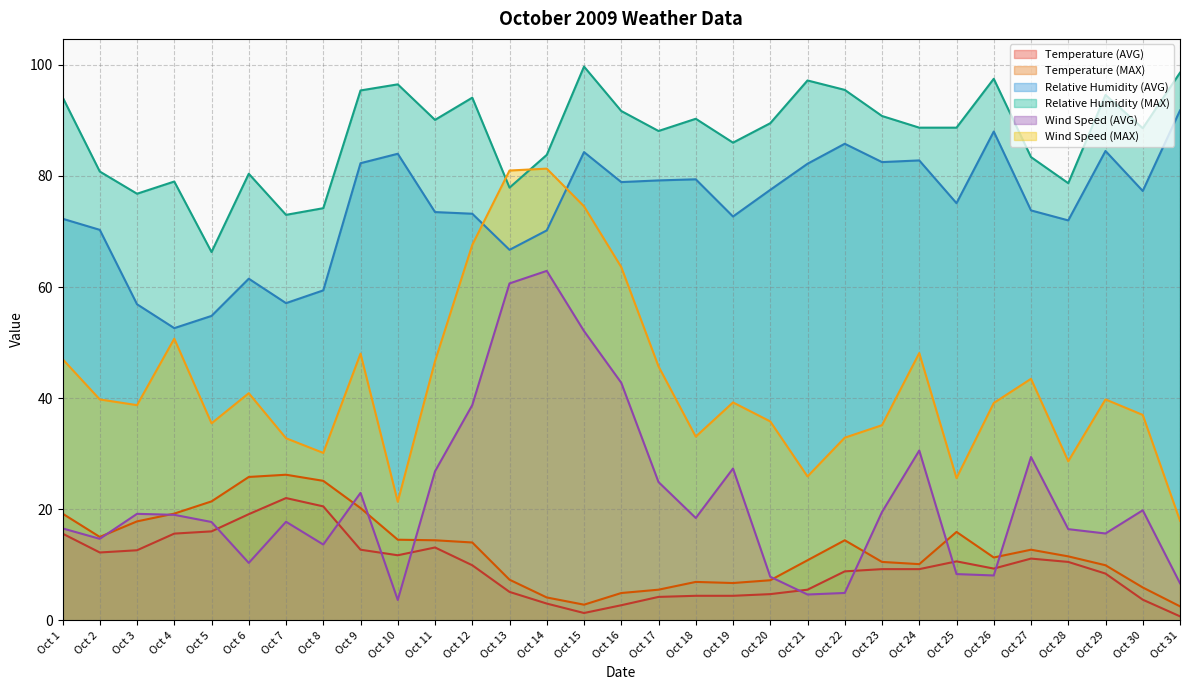

What is the sum of the Temperature (MAX) values at Oct 11 and Oct 24?

24.5